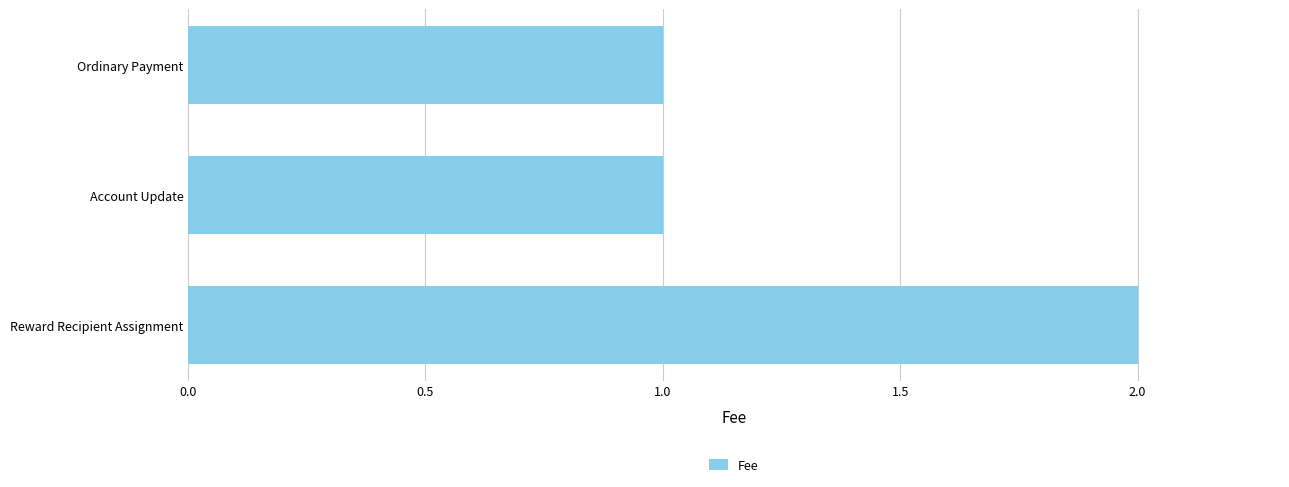

Count the values in the range 1 to 2.

3